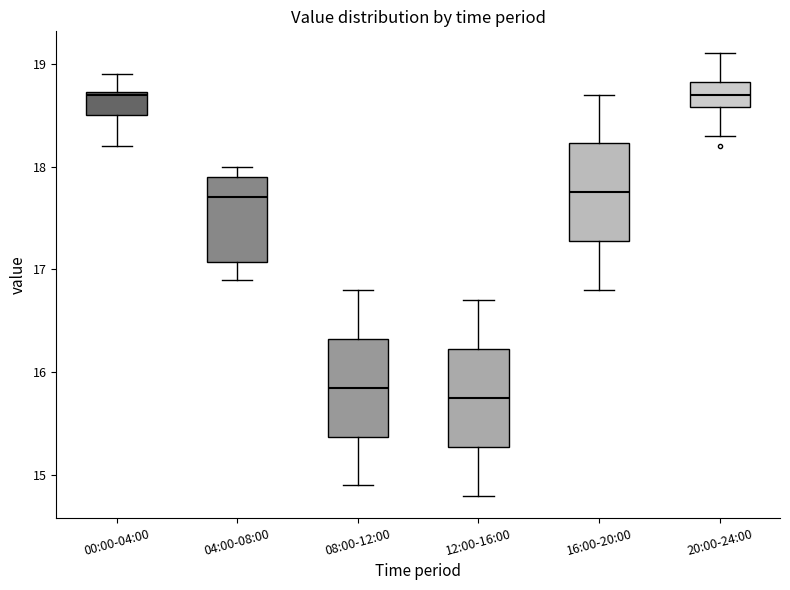

Reading left to right, read every box against the y-axis: the position of its median line, the range the box covers, and the ends of its whiskers. The values are not printed on the chart, so give them approximately, as read against the axis.

00:00-04:00: median 18.7, box 18.5 to 18.7, whiskers 18.2 to 18.9
04:00-08:00: median 17.7, box 17.1 to 17.9, whiskers 16.9 to 18.0
08:00-12:00: median 15.9, box 15.4 to 16.3, whiskers 14.9 to 16.8
12:00-16:00: median 15.8, box 15.3 to 16.2, whiskers 14.8 to 16.7
16:00-20:00: median 17.8, box 17.3 to 18.2, whiskers 16.8 to 18.7
20:00-24:00: median 18.7, box 18.6 to 18.8, whiskers 18.3 to 19.1